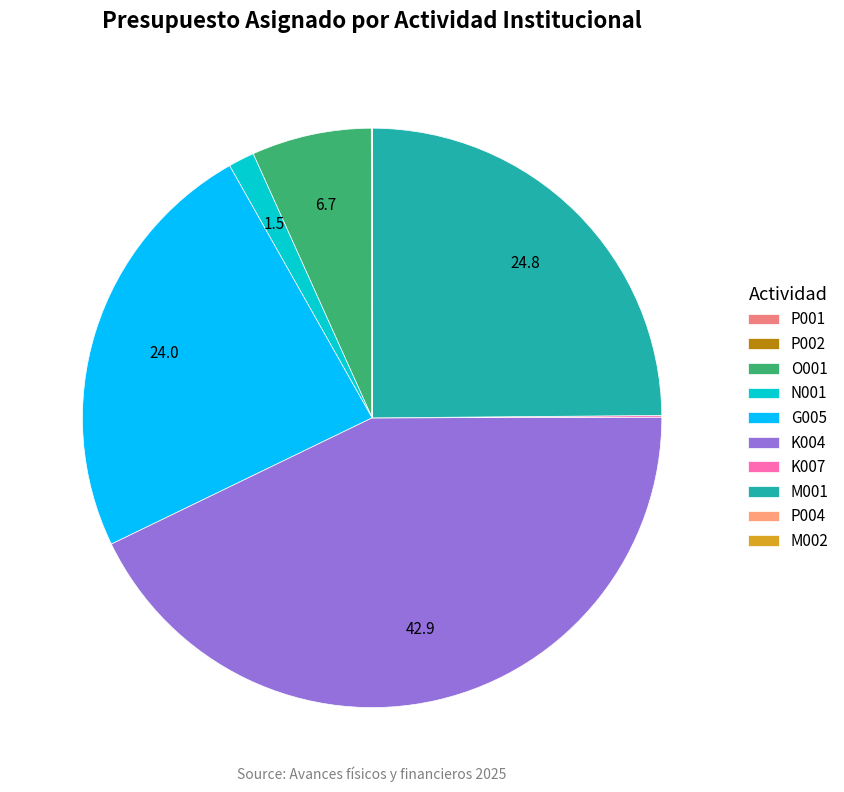

Which slice is the largest?

K004